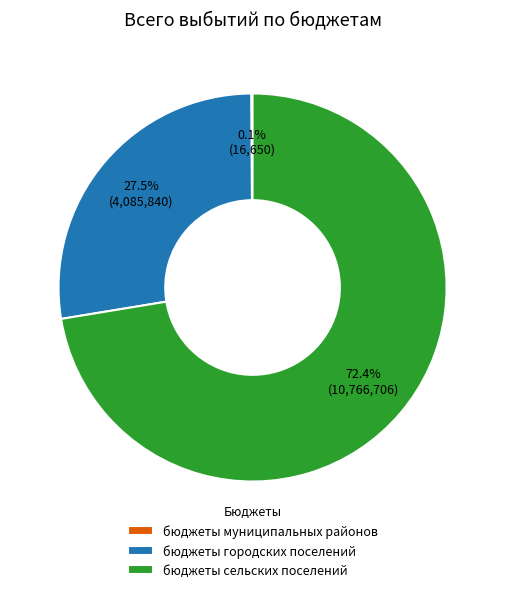

Is there any slice that represents more than half of the pie?

Yes